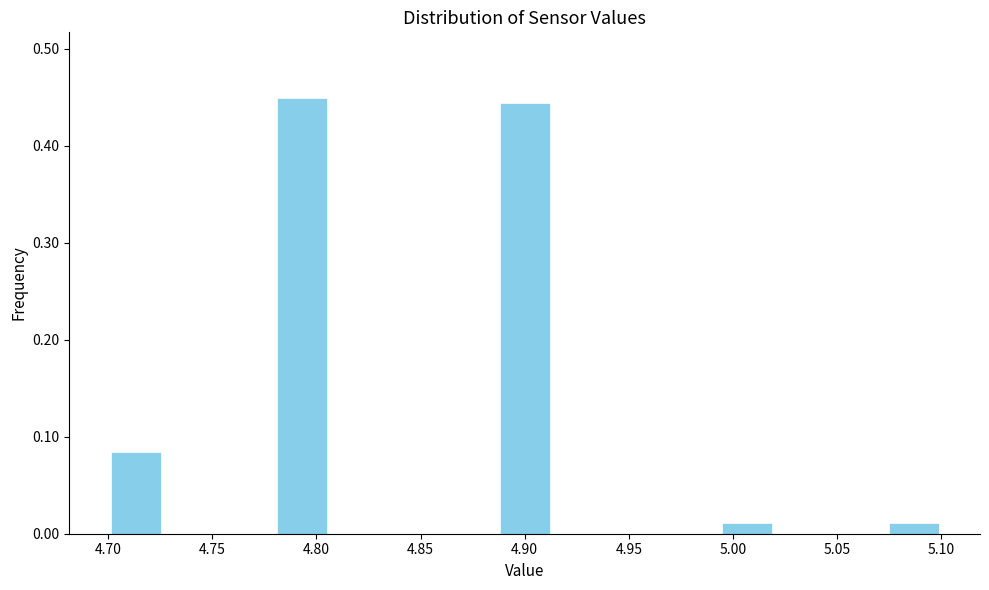

Reading left to right, transcribe this chart: for each bar, give the range it covers on the x-axis and its height. Neither the bar edges nor the heights are printed on the chart, so give them approximately, as read against the axes.

4.700 to 4.725: 0.08
4.725 to 4.755: 0
4.755 to 4.780: 0
4.780 to 4.805: 0.45
4.805 to 4.835: 0
4.835 to 4.860: 0
4.860 to 4.885: 0
4.885 to 4.915: 0.44
4.915 to 4.940: 0
4.940 to 4.965: 0
4.965 to 4.995: 0
4.995 to 5.020: 0.01
5.020 to 5.045: 0
5.045 to 5.075: 0
5.075 to 5.100: 0.01